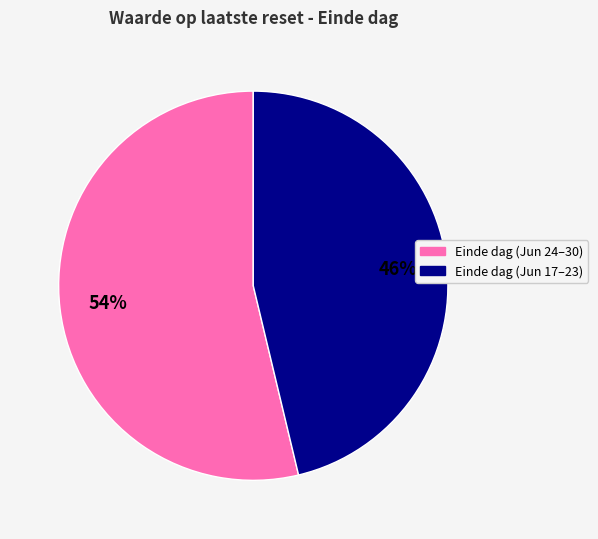

Count the number of slices in the pie.

2